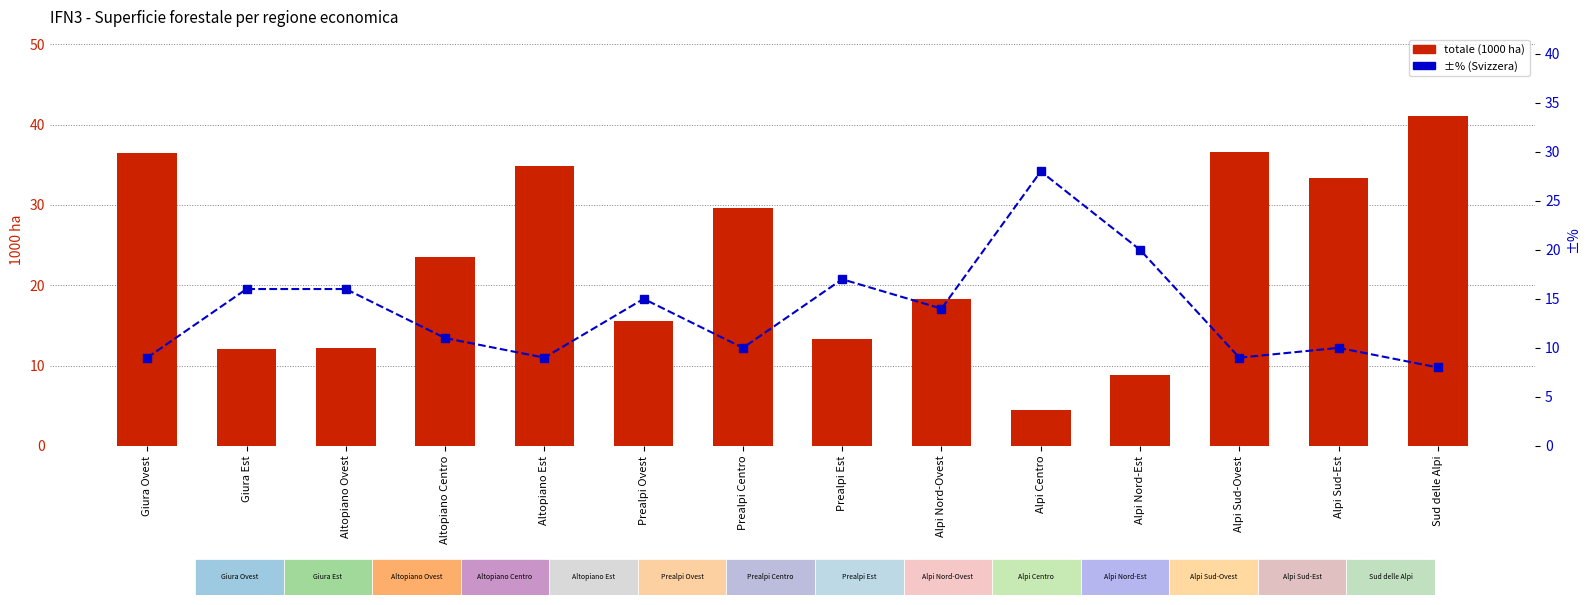

At Altopiano Est, list the series in order from largest to smallest.

totale (1000 ha), ±% (Svizzera)